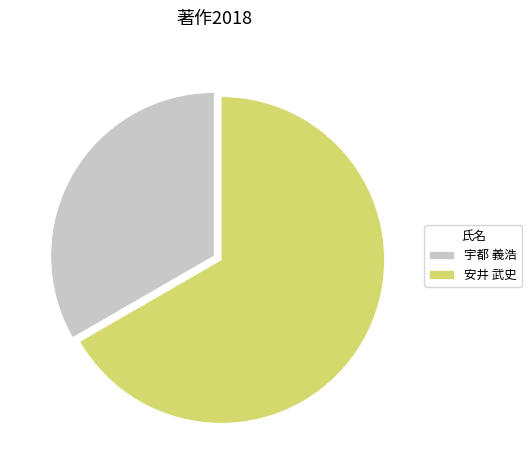

How many segments does this pie chart have?

2